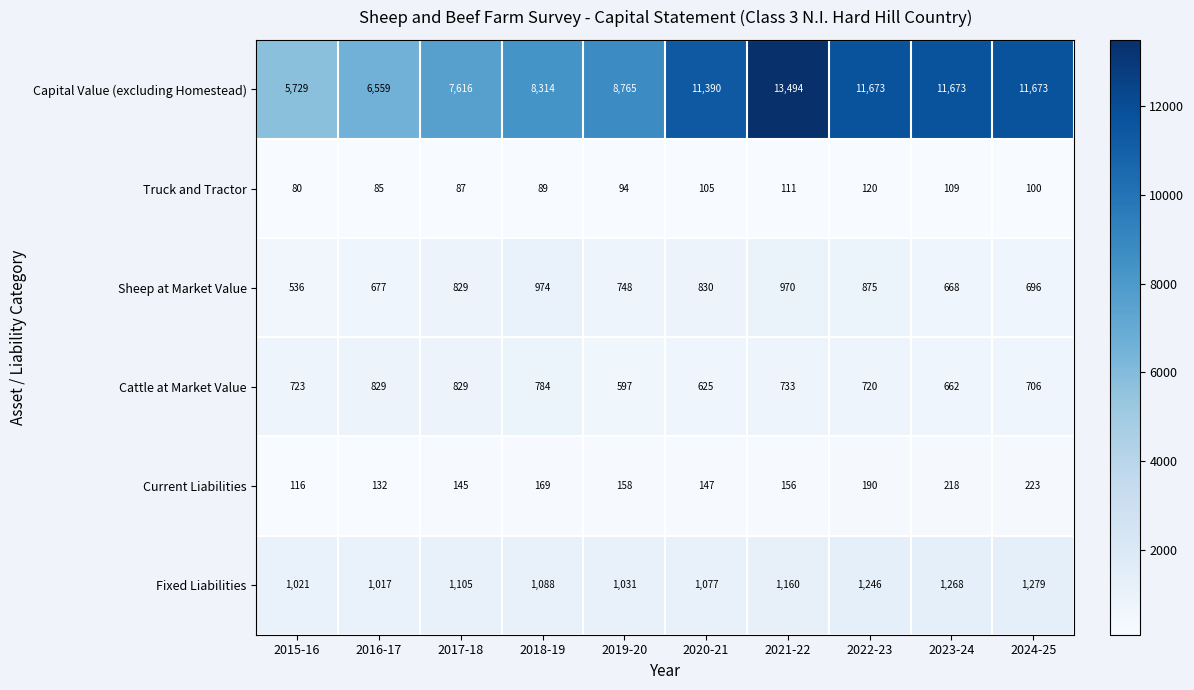

The Current Liabilities series shows 213 at 2017-18. True or false?

False